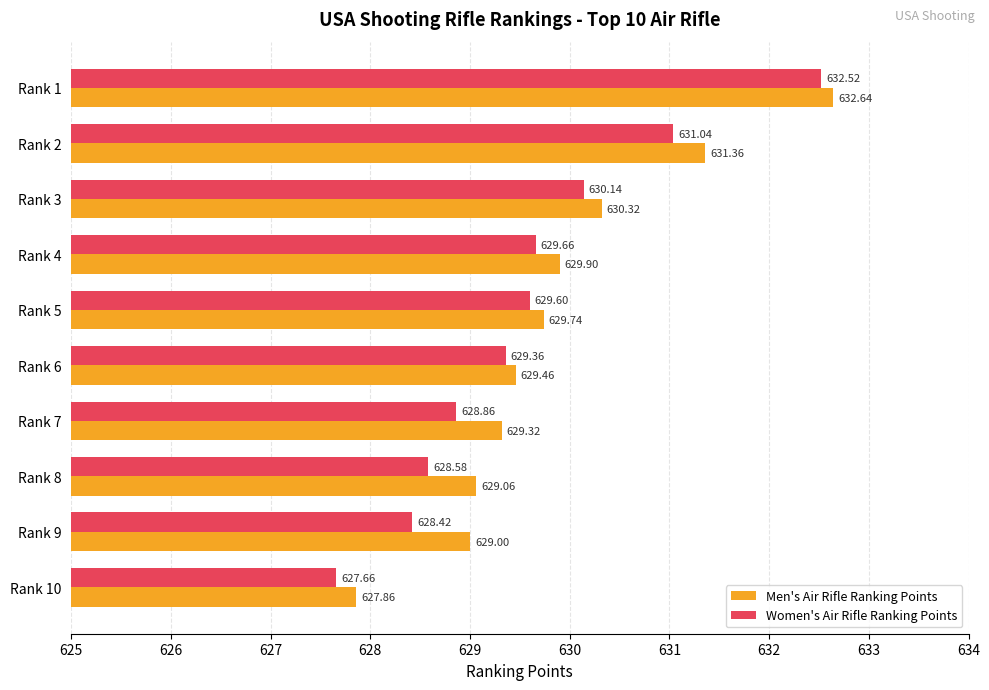

What is the spread (max minus min) of values at Rank 6?

0.1